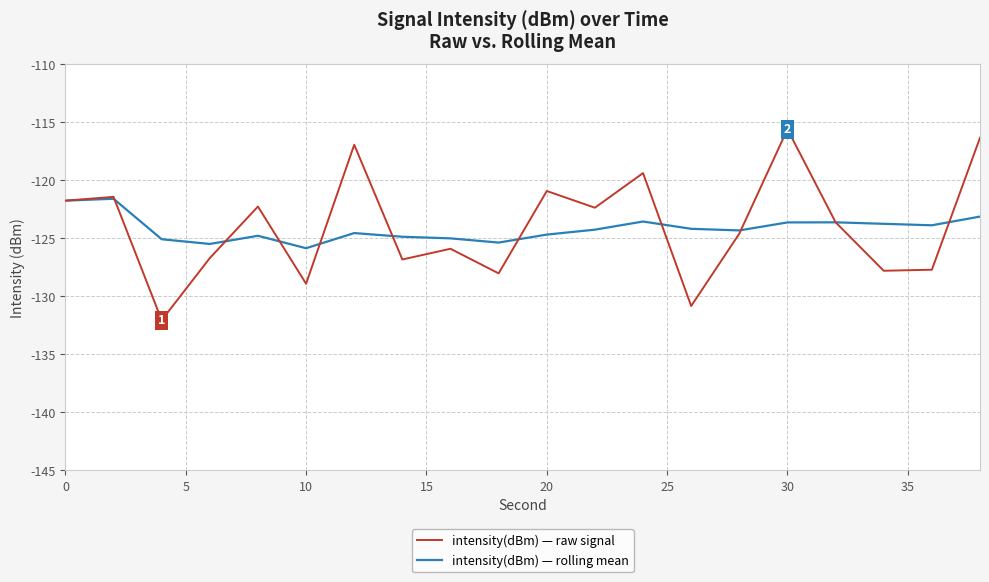

Rank the series by their maximum value, from highest to lowest.

intensity(dBm) — raw signal, intensity(dBm) — rolling mean